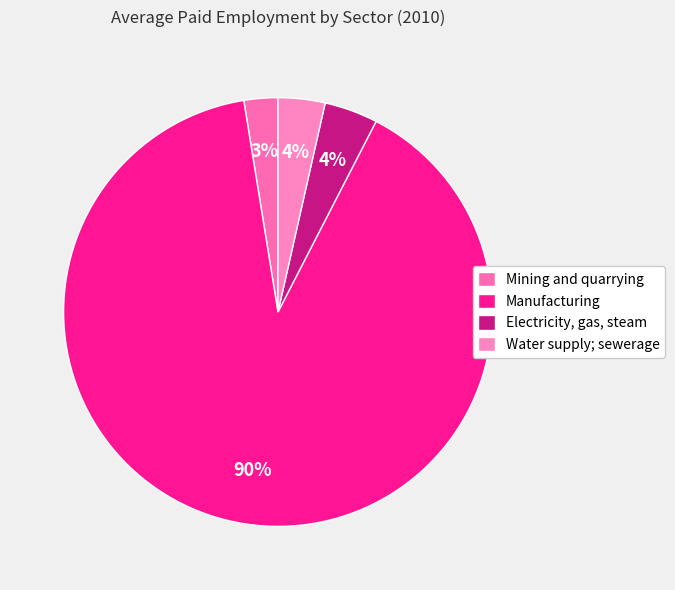

To the nearest percent, what is the average slice percentage?

25%